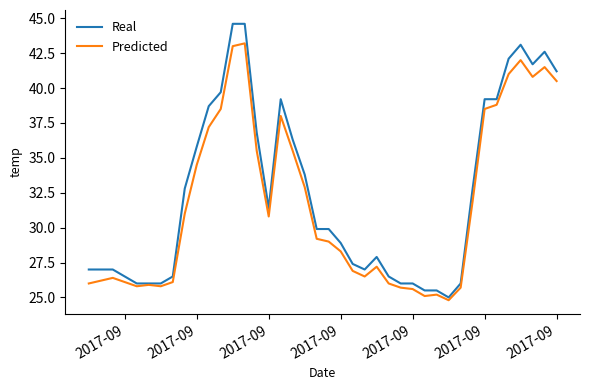

True or false: Real has more than 0 points higher than both neighbors.

True